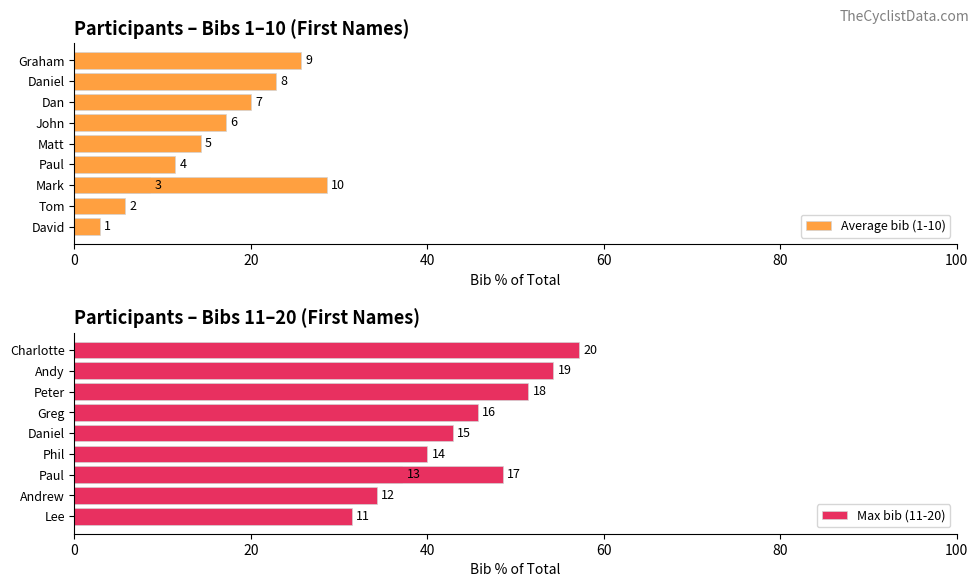

What is the difference between the Max bib (11-20) values at Andrew and Charlotte?

22.9